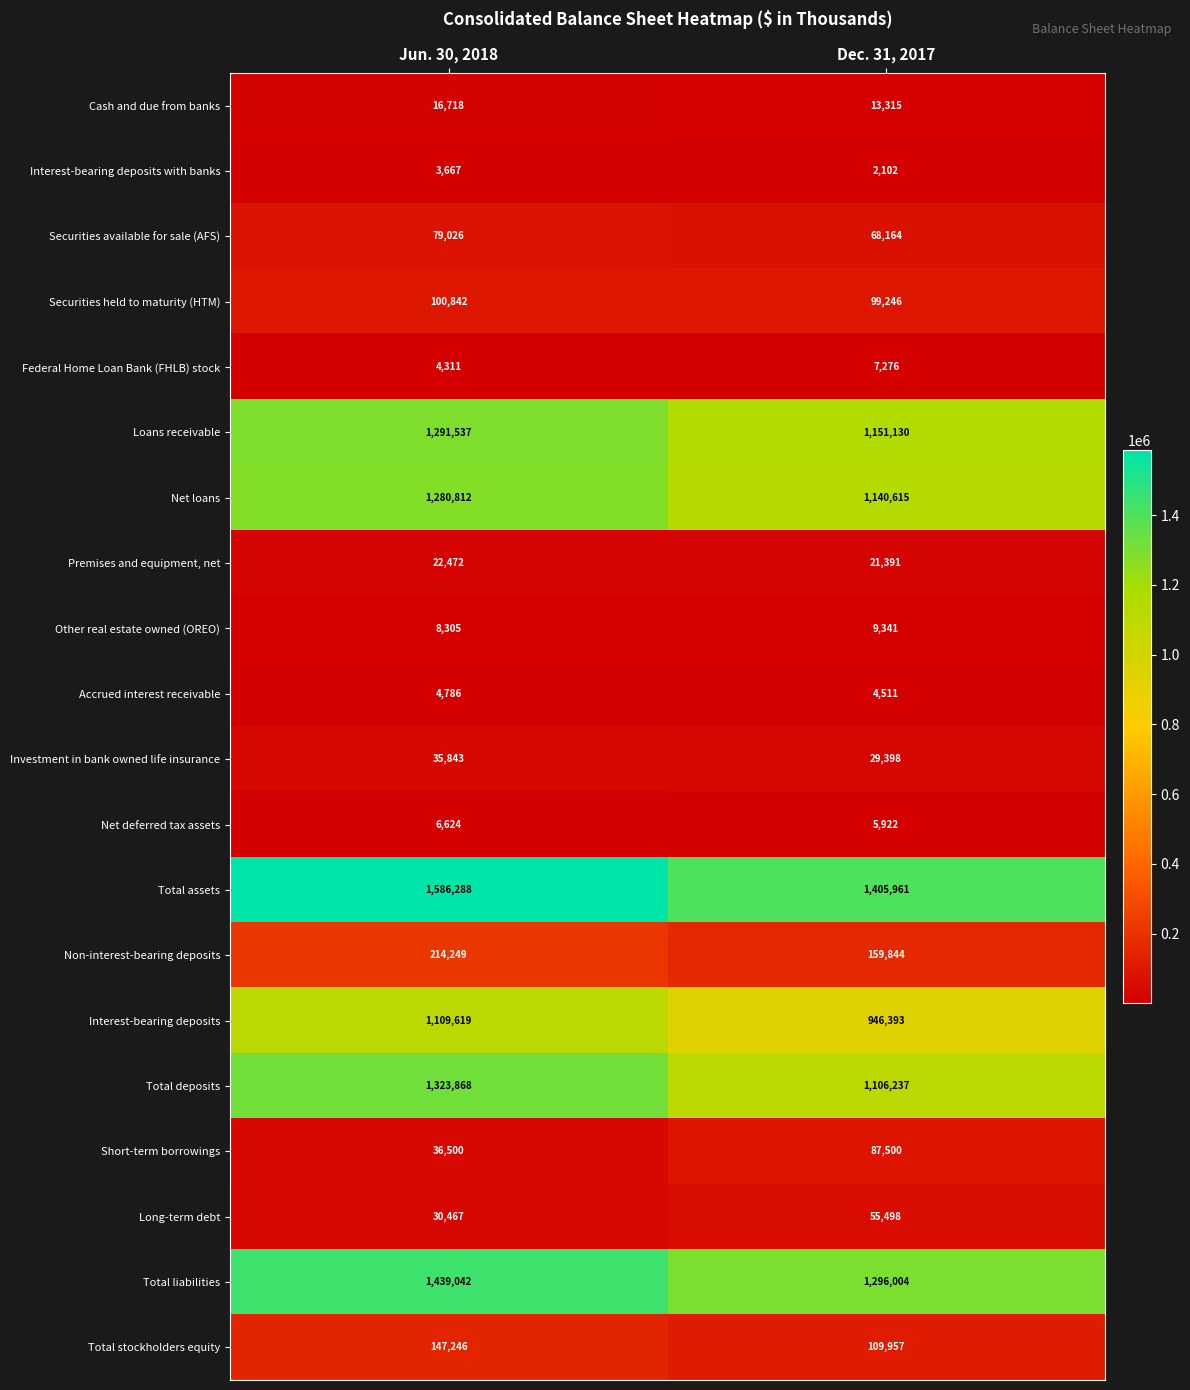

What is the greatest value displayed?

1586288